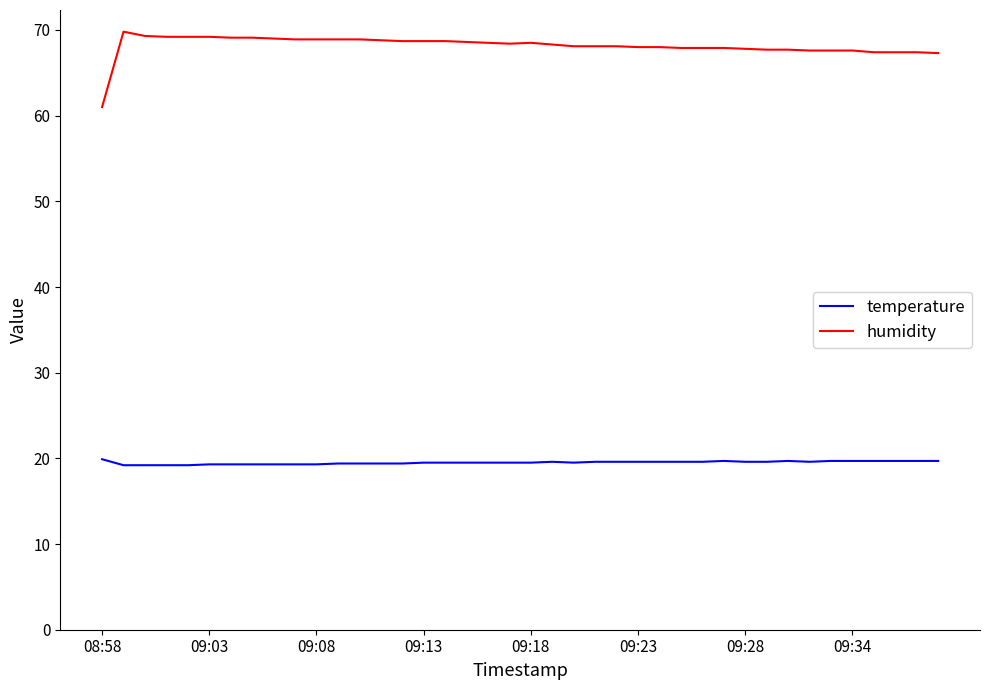

True or false: temperature and humidity cross at least once.

False